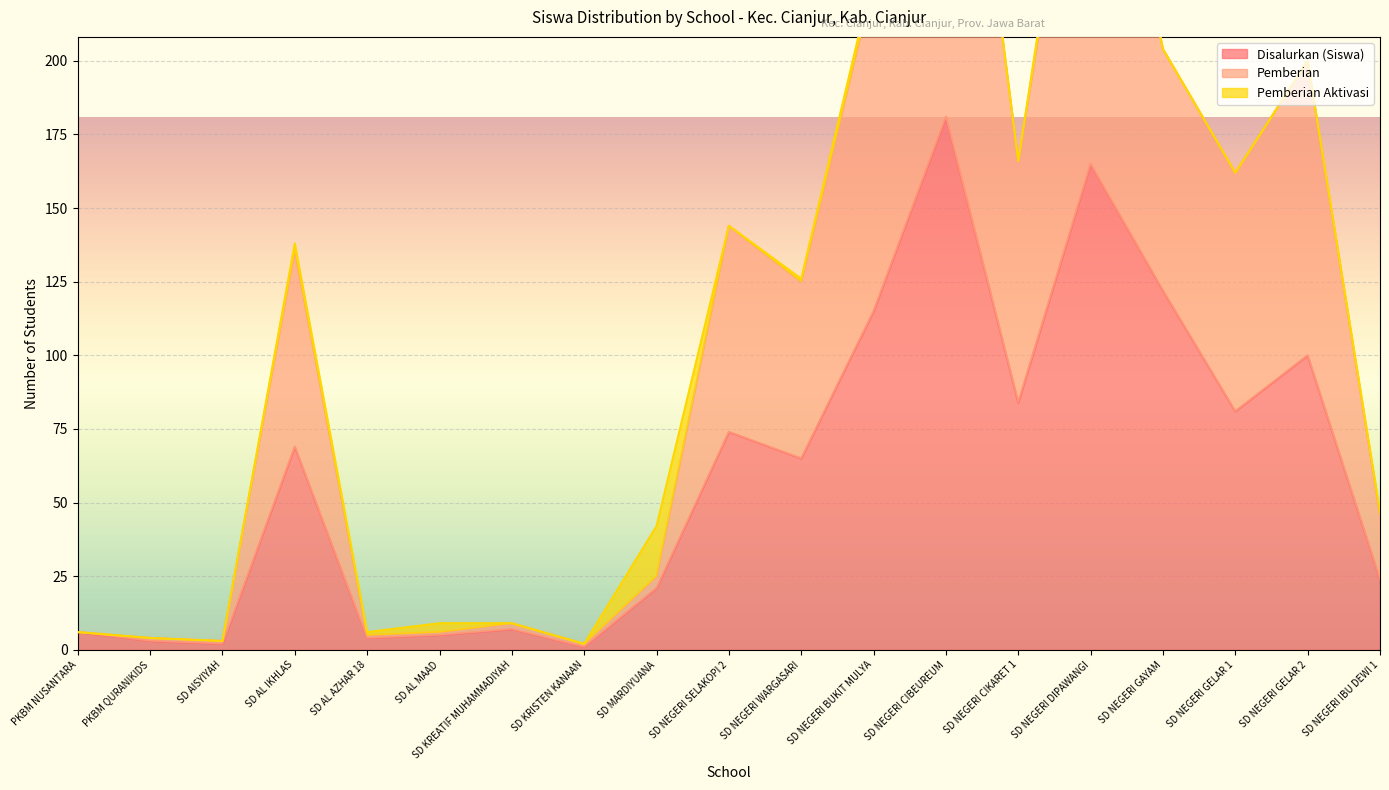

True or false: Disalurkan (Siswa) and Pemberian intersect in this chart.

False